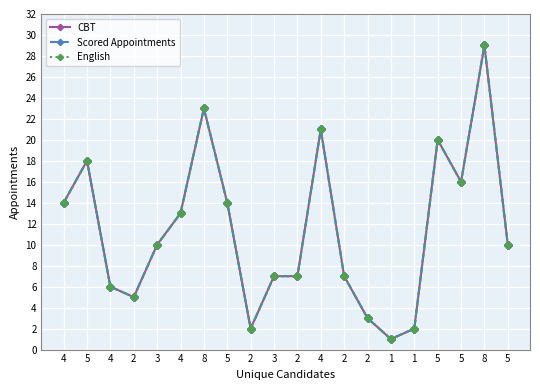

Is this an area chart (filled region under the line)?

No